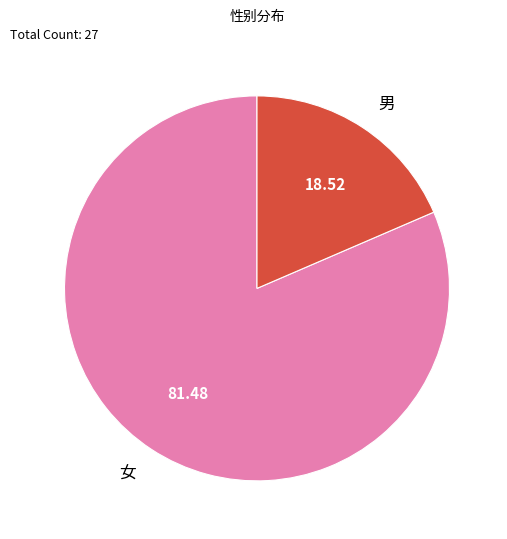

True or false: 女 accounts for 81% of the total.

True